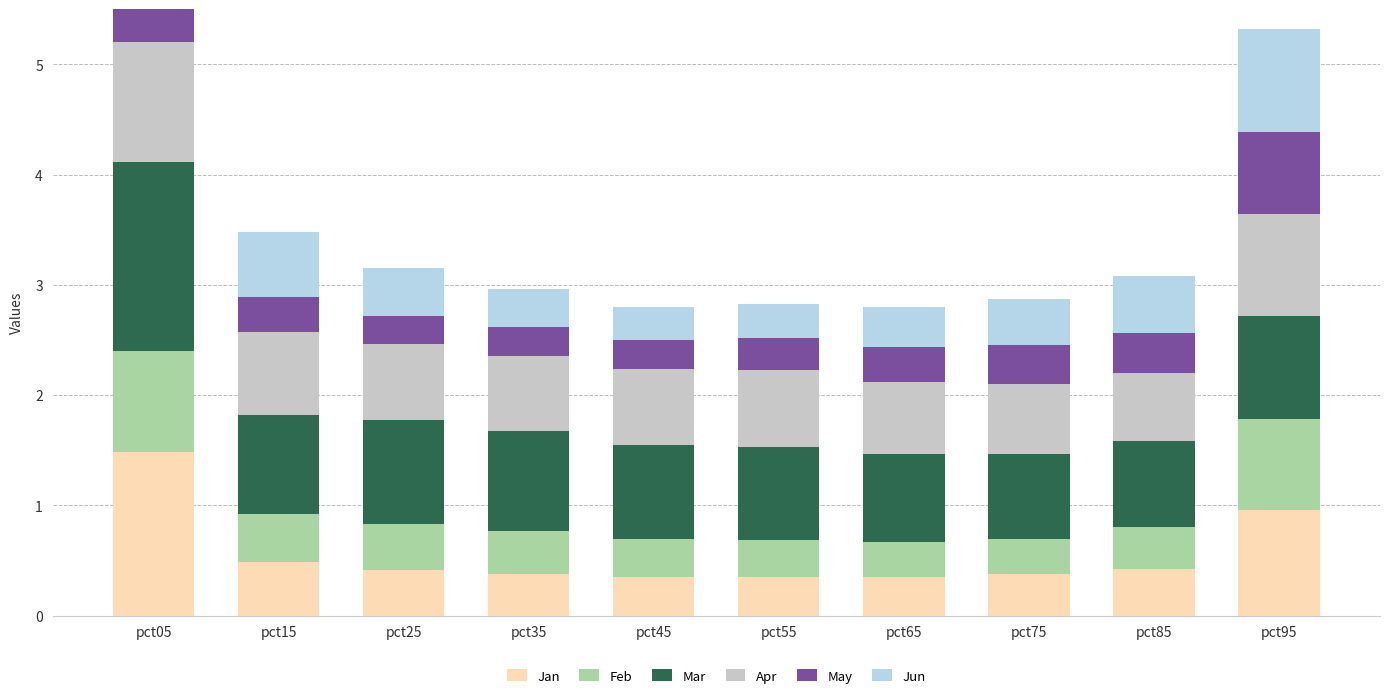

What is the difference between the maximum and minimum values in the May series?

0.8